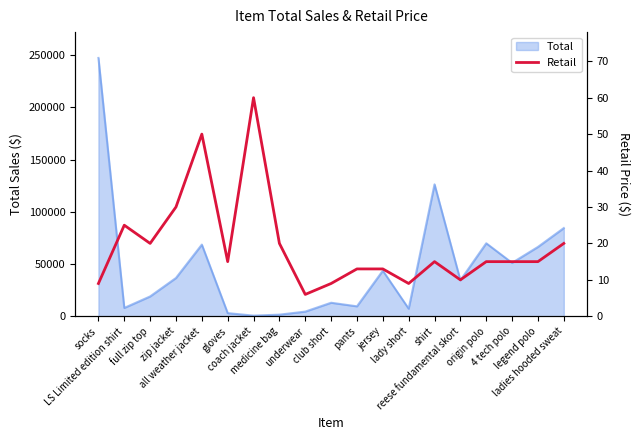

What is the smallest value displayed?

6.0